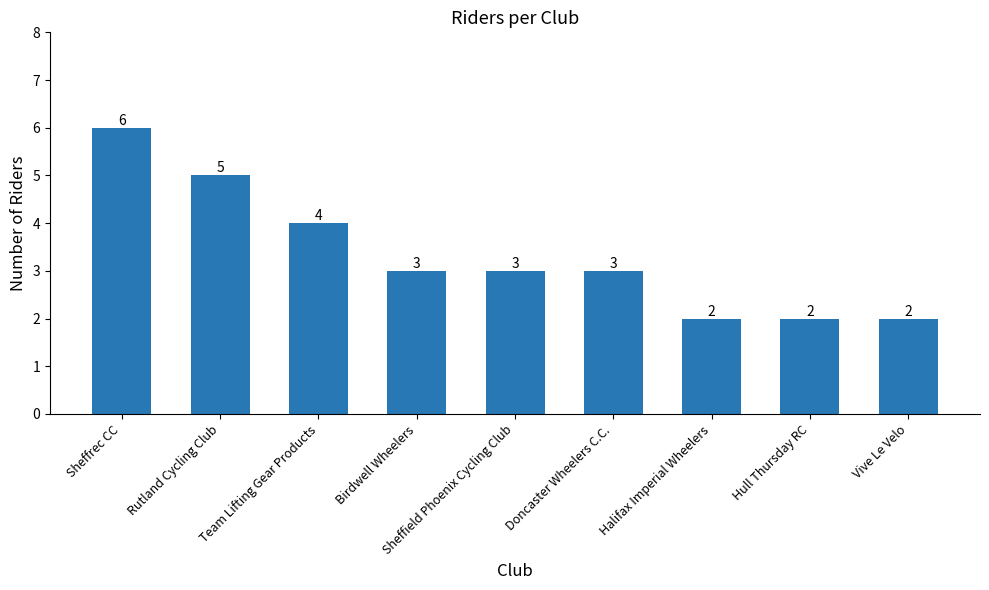

What is the difference between the maximum and minimum values?

4